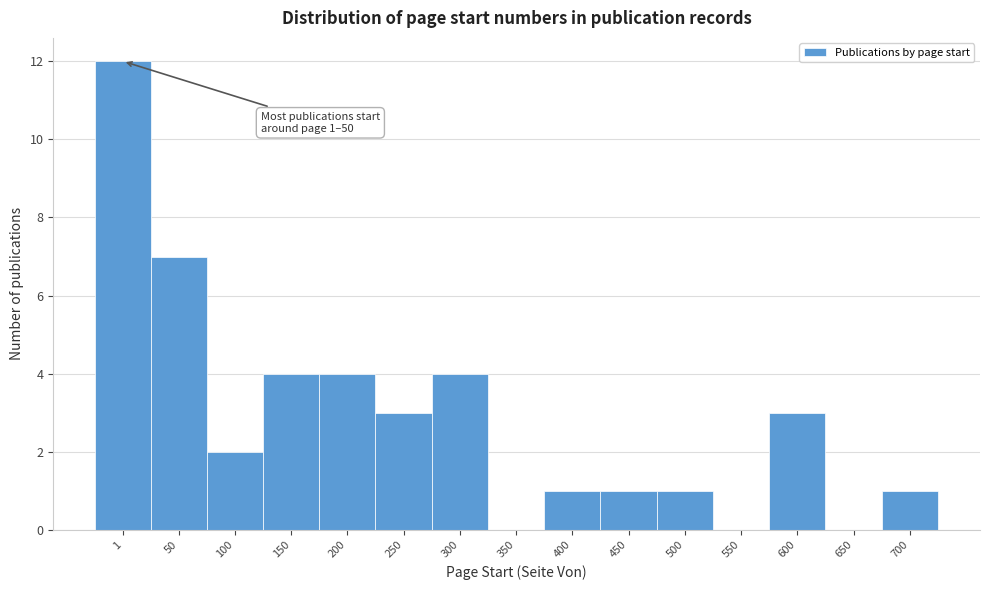

Reading left to right, transcribe all the data shown in this chart.

1=12	50=7	100=2	150=4	200=4	250=3	300=4	350=0	400=1	450=1	500=1	550=0	600=3	650=0	700=1